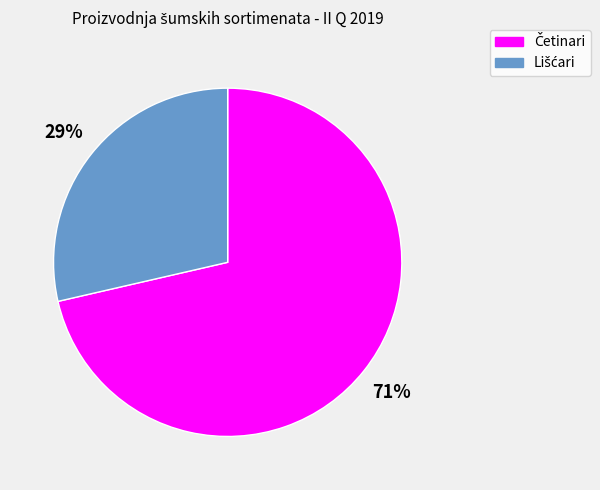

To the nearest percent, what is the average slice percentage?

50%